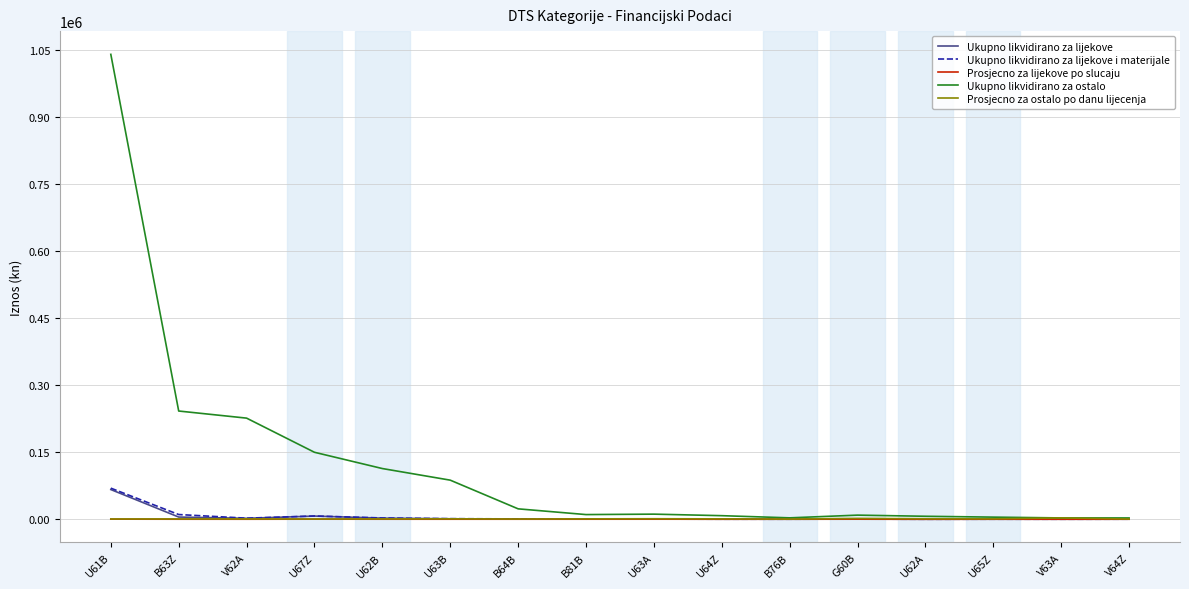

What position from the left is V63A?

15